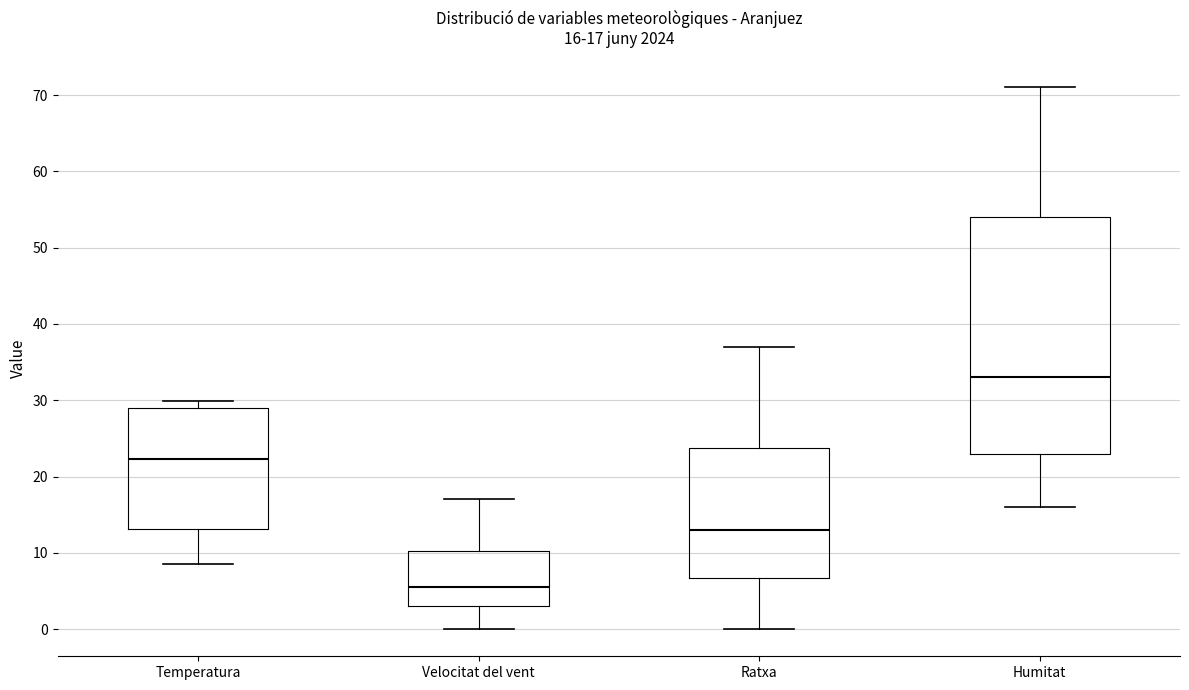

Which box's median line is the highest?

Humitat